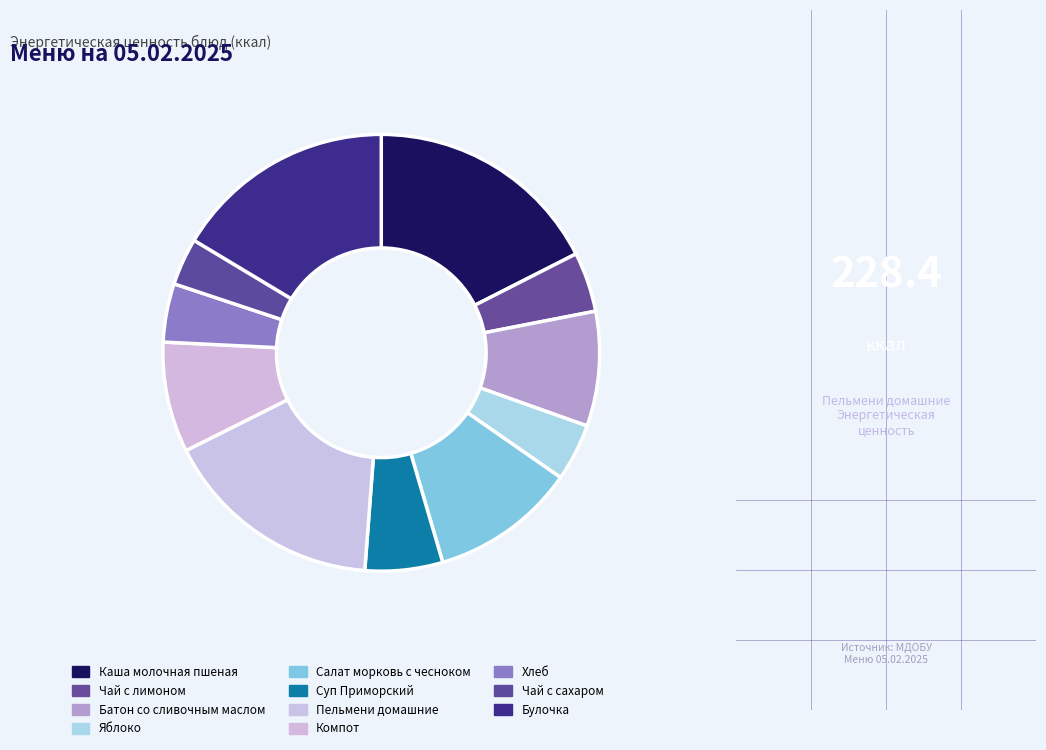

Combined, what portion of the pie is Чай с лимоном and Чай с сахаром?

7.9%